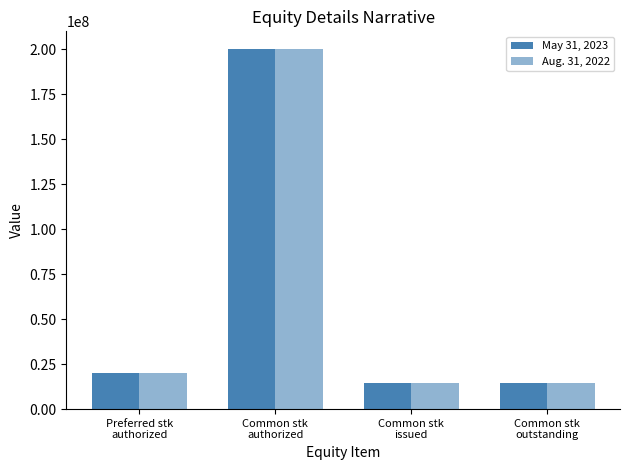

What is the lowest value of the Aug. 31, 2022 series?

14375000